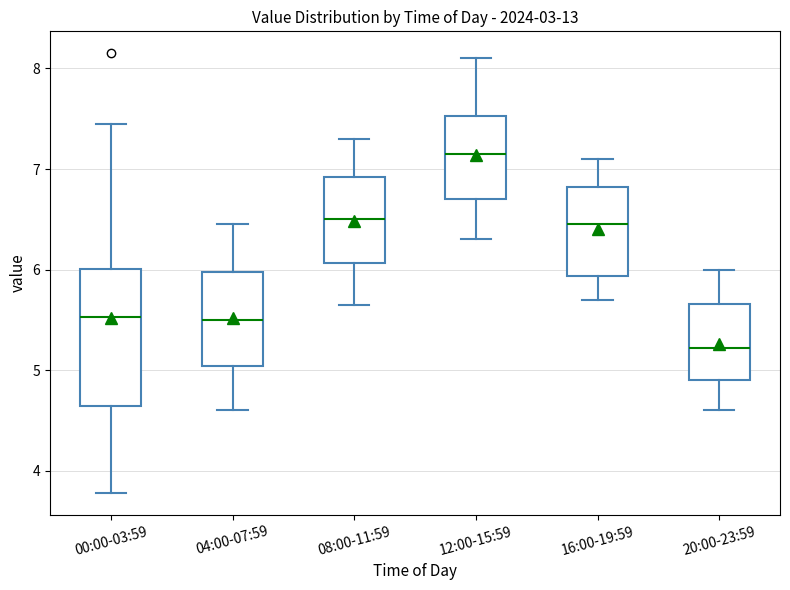

Reading left to right, read every box against the y-axis: the position of its median line, the range the box covers, and the ends of its whiskers. The values are not printed on the chart, so give them approximately, as read against the axis.

00:00-03:59: median 5.5, box 4.6 to 6.0, whiskers 3.8 to 7.5
04:00-07:59: median 5.5, box 5.0 to 6.0, whiskers 4.6 to 6.5
08:00-11:59: median 6.5, box 6.1 to 6.9, whiskers 5.7 to 7.3
12:00-15:59: median 7.2, box 6.7 to 7.5, whiskers 6.3 to 8.1
16:00-19:59: median 6.5, box 5.9 to 6.8, whiskers 5.7 to 7.1
20:00-23:59: median 5.2, box 4.9 to 5.7, whiskers 4.6 to 6.0